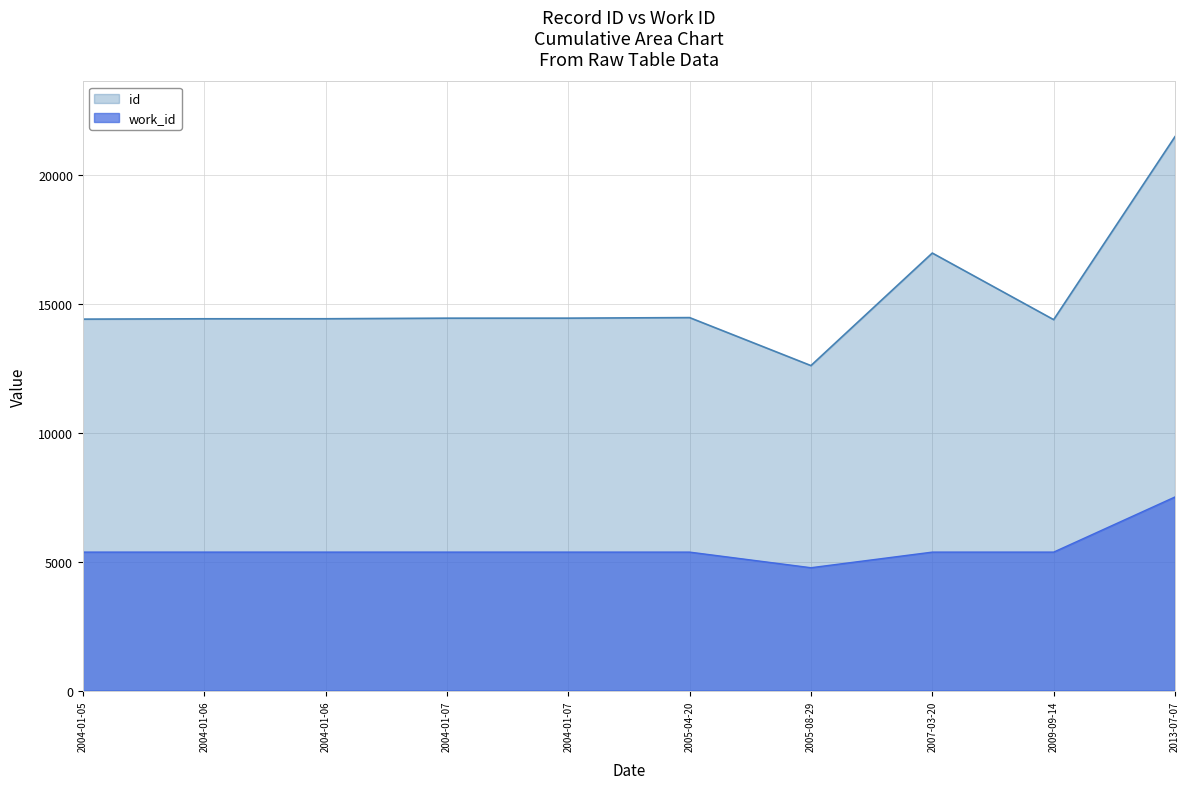

What are all the series names shown in the legend?

id, work_id